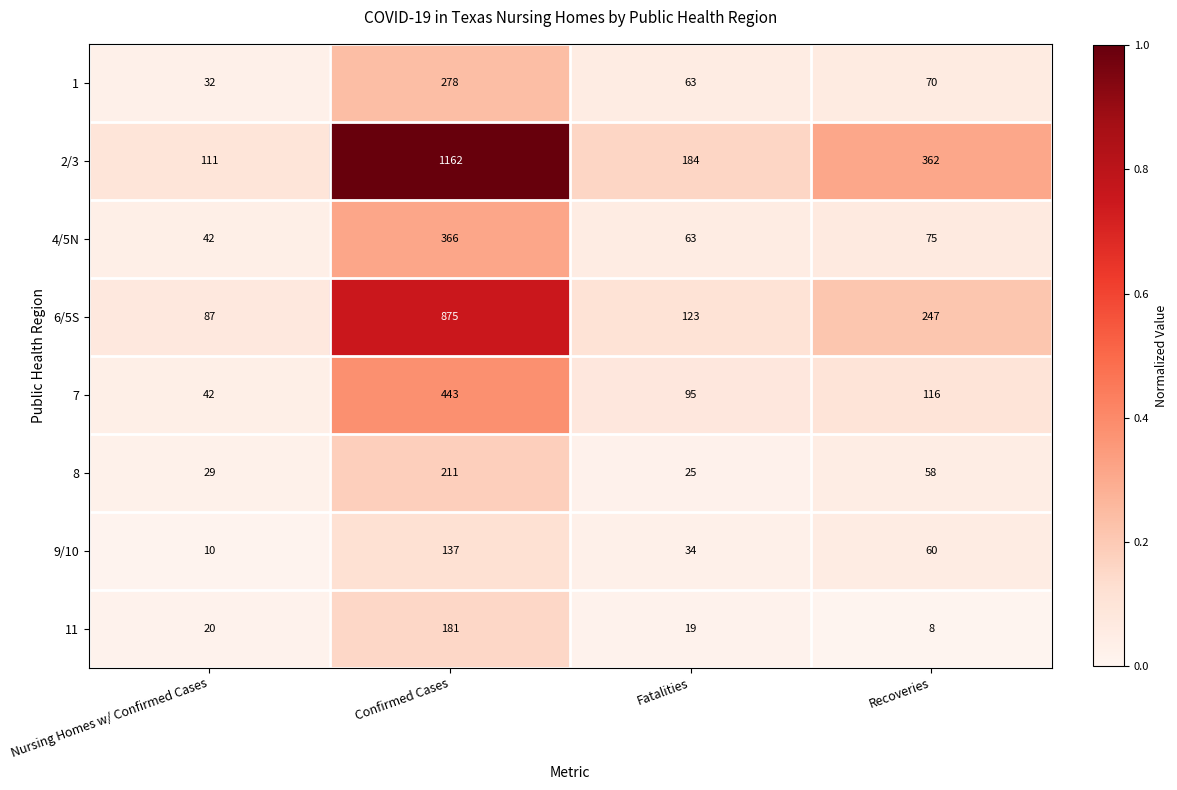

What is the sum of all 11 values?

228